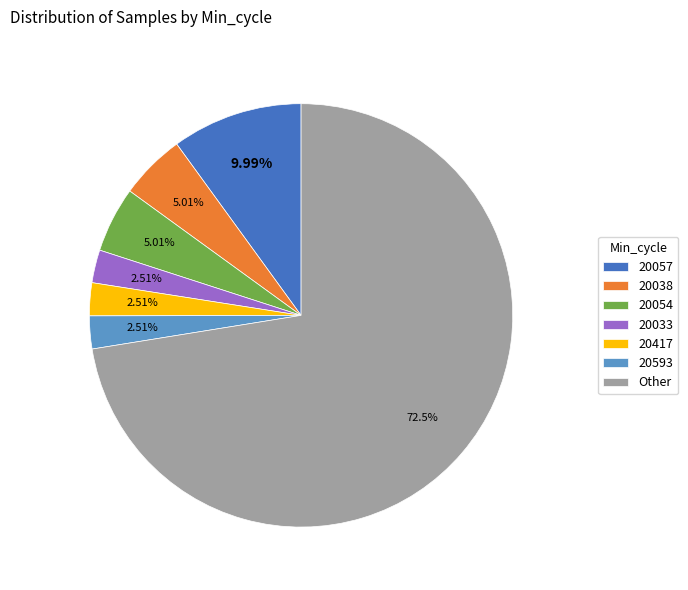

Which category has the biggest portion of the pie?

Other